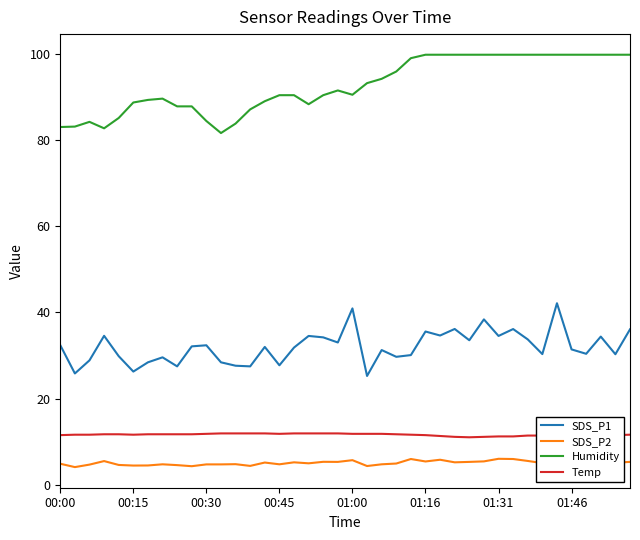

What are all the series names shown in the legend?

SDS_P1, SDS_P2, Humidity, Temp